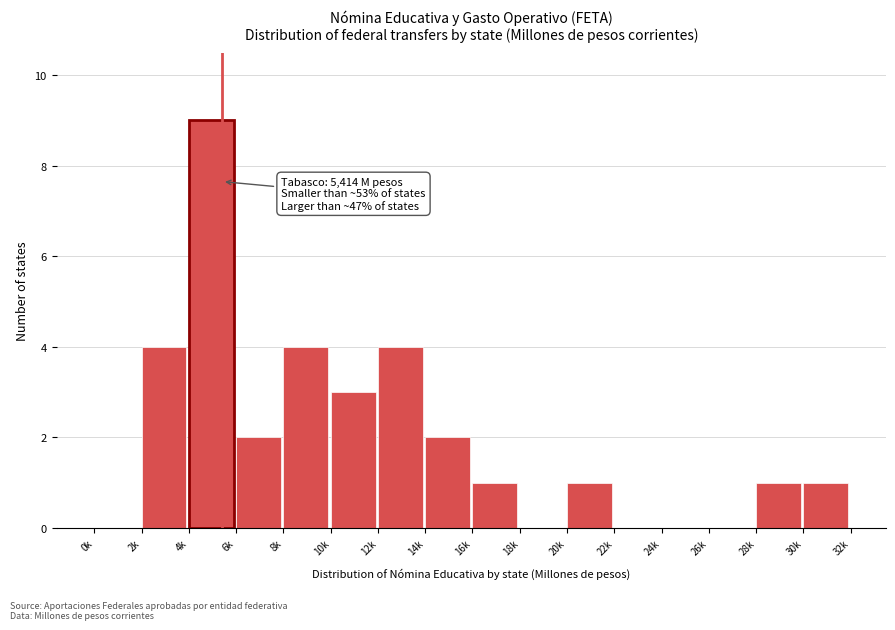

Is it true that the value at 14k is 2?

True